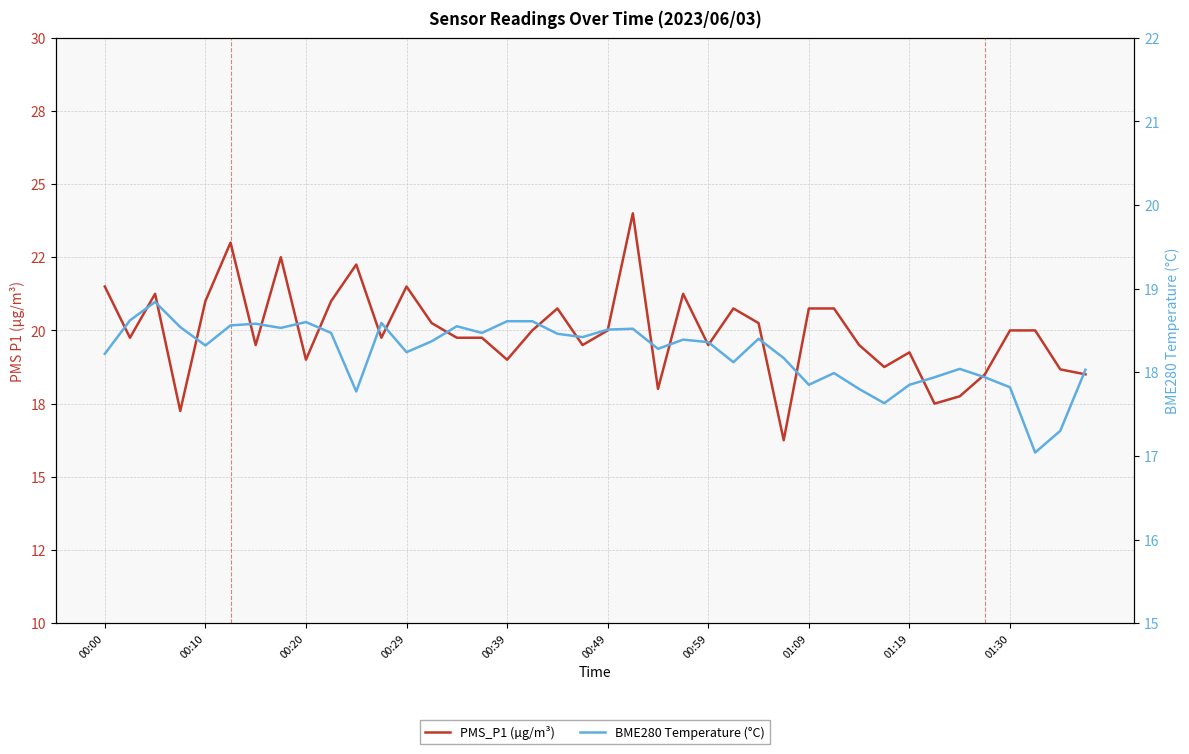

What is the lowest value of the PMS_P1 (µg/m³) series?

16.2